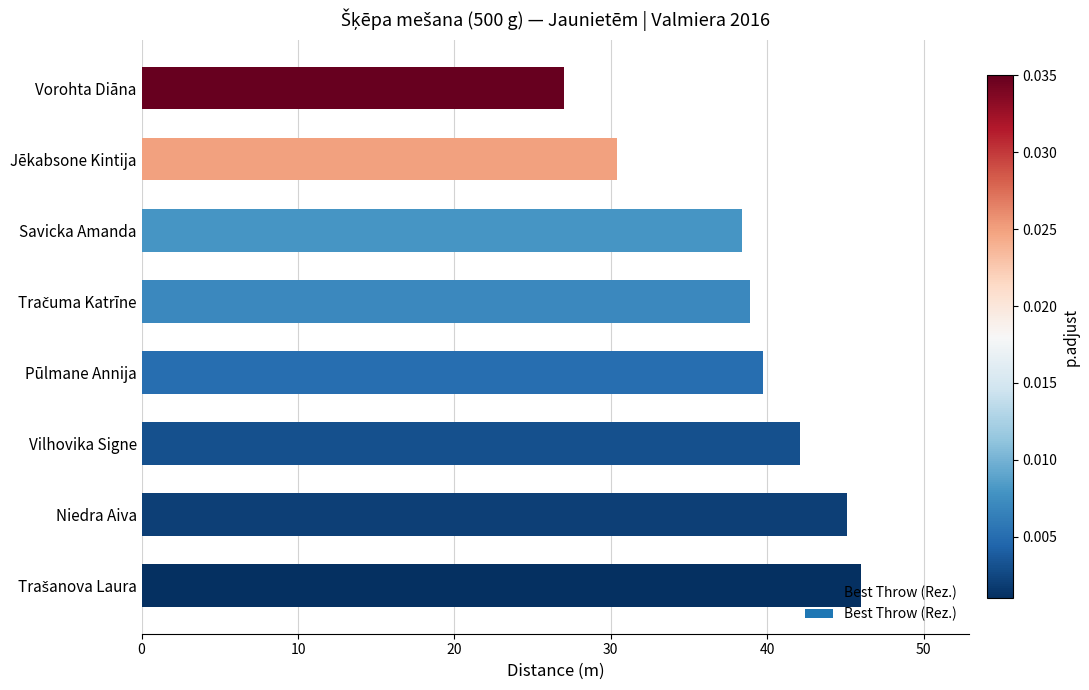

Is it true that the value at Savicka Amanda is 38.4?

True